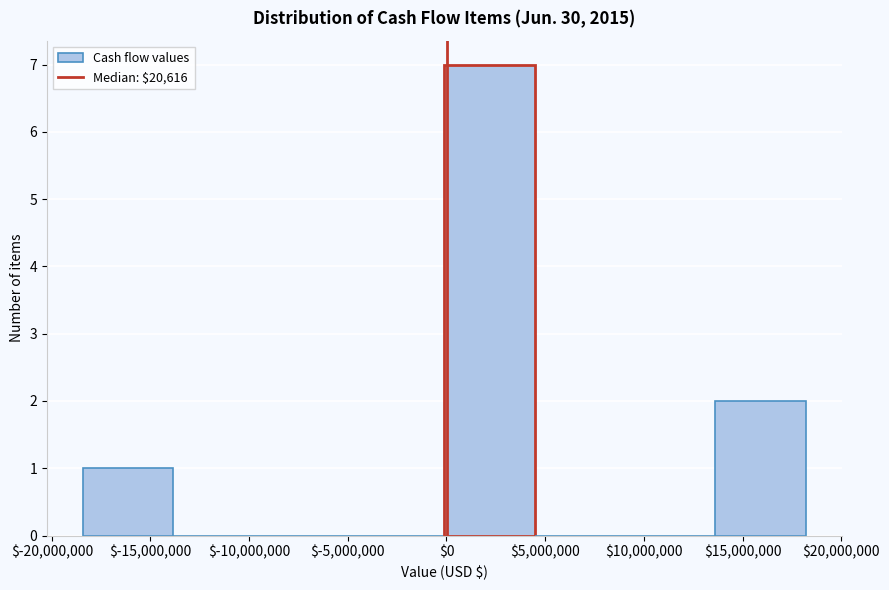

How tall is the bar that spans 13500000 to 18000000 on the x-axis? Neither the bar edges nor the heights are printed on the chart, so give them approximately, as read against the axes.

2